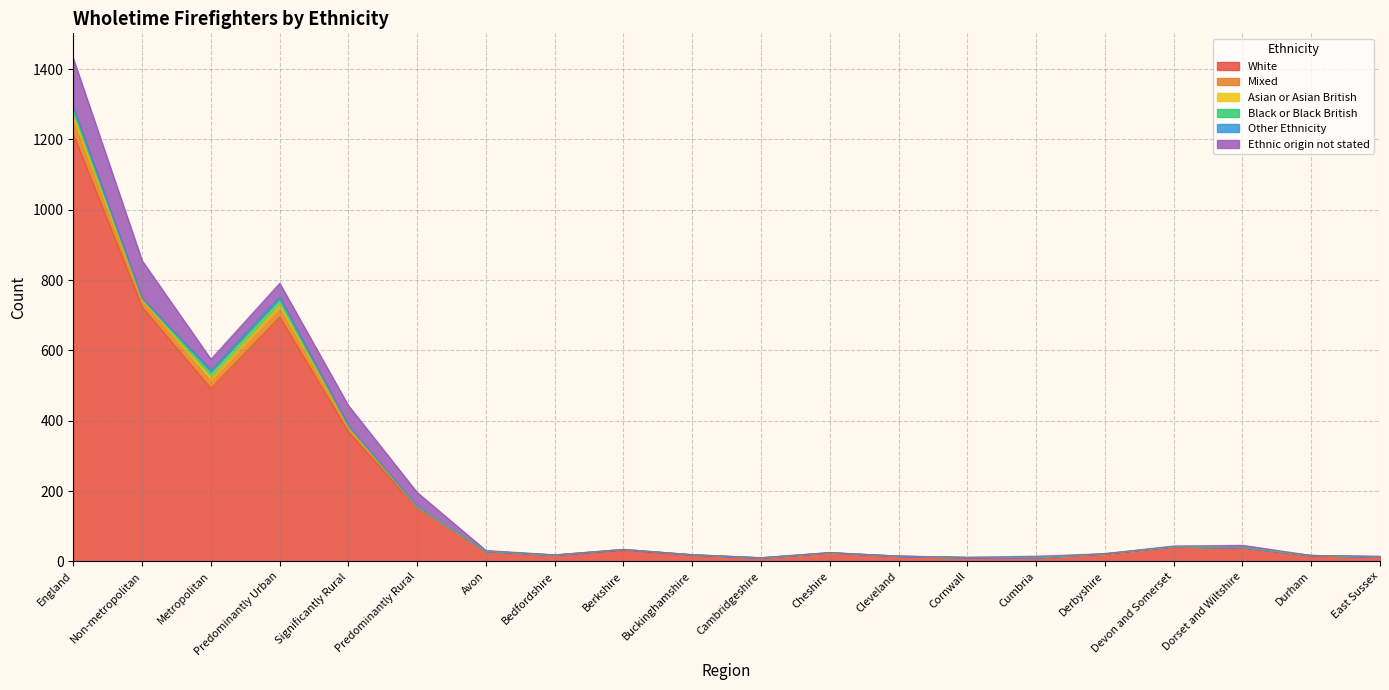

Where do Asian or Asian British and Ethnic origin not stated first cross each other?

Cambridgeshire and Cheshire